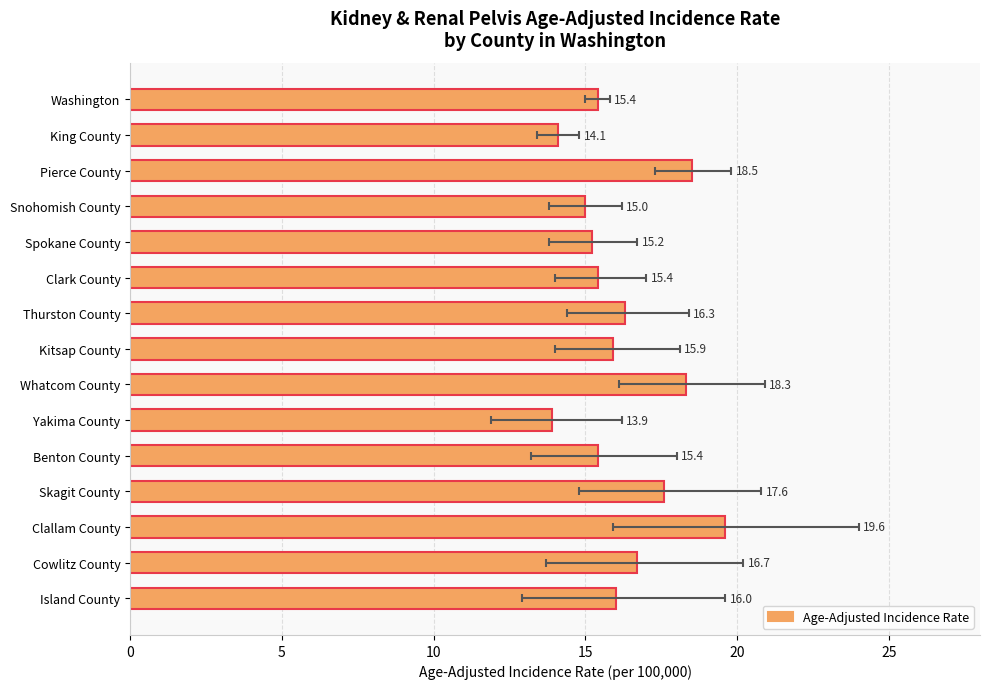

Are the bars horizontal?

Yes